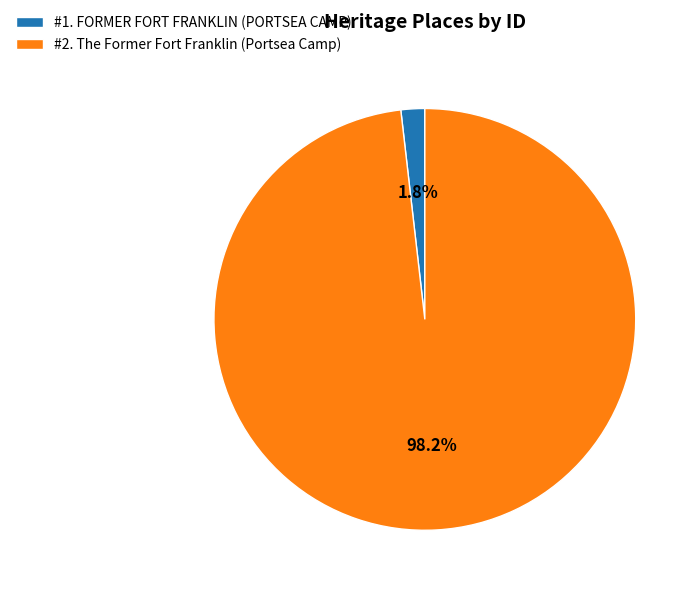

How many segments does this pie chart have?

2